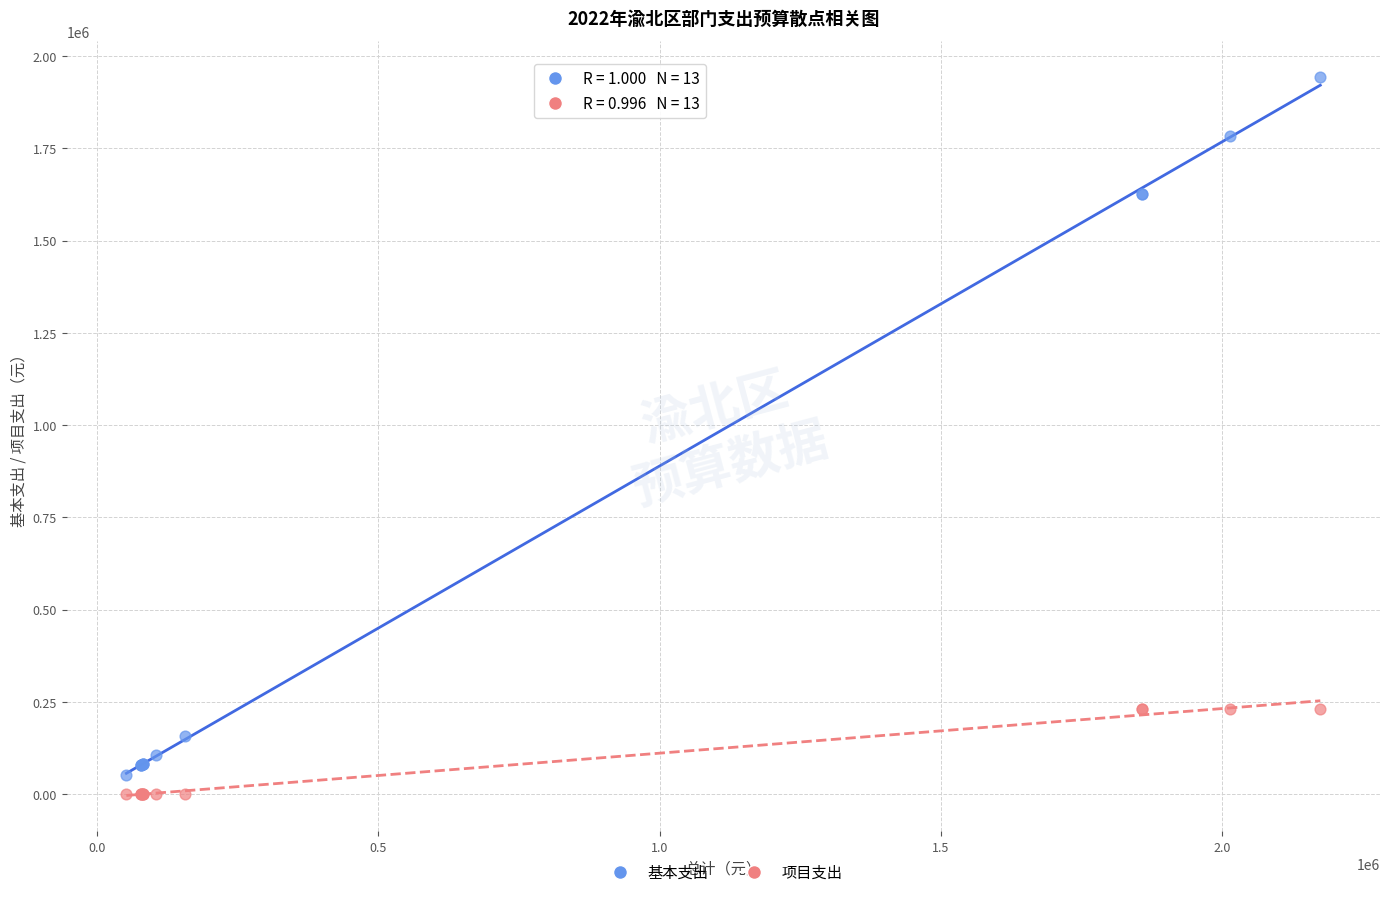

Which series reaches the maximum Y coordinate?

基本支出